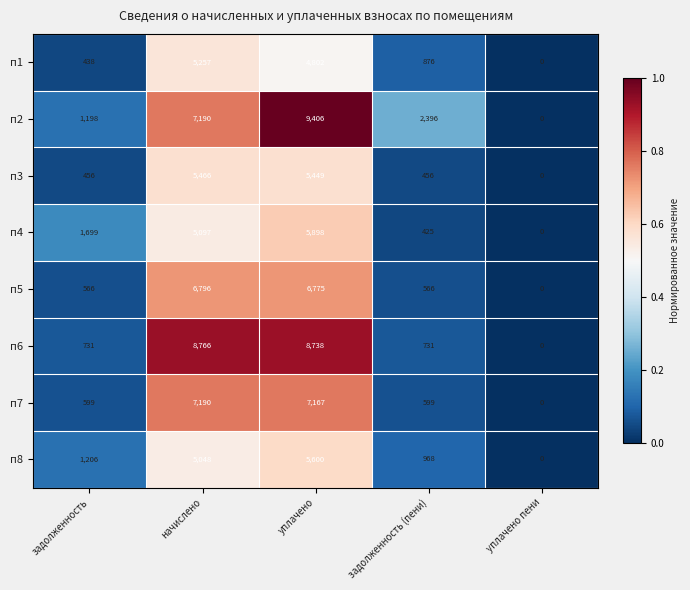

Is it true that п6 equals 263 at задолженность?

False